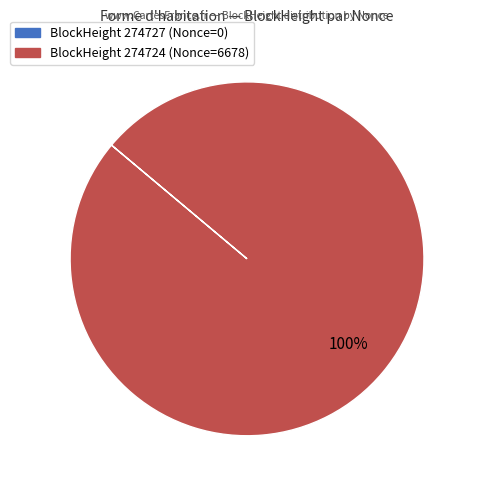

Is there a majority slice in this chart?

Yes